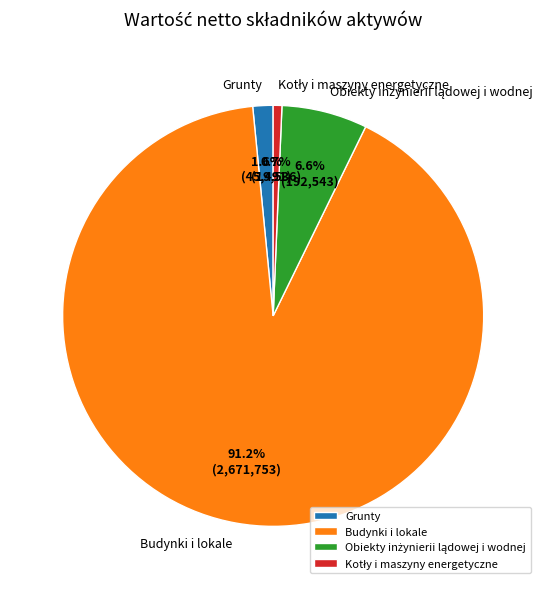

Which slice represents more than half of the pie?

Budynki i lokale